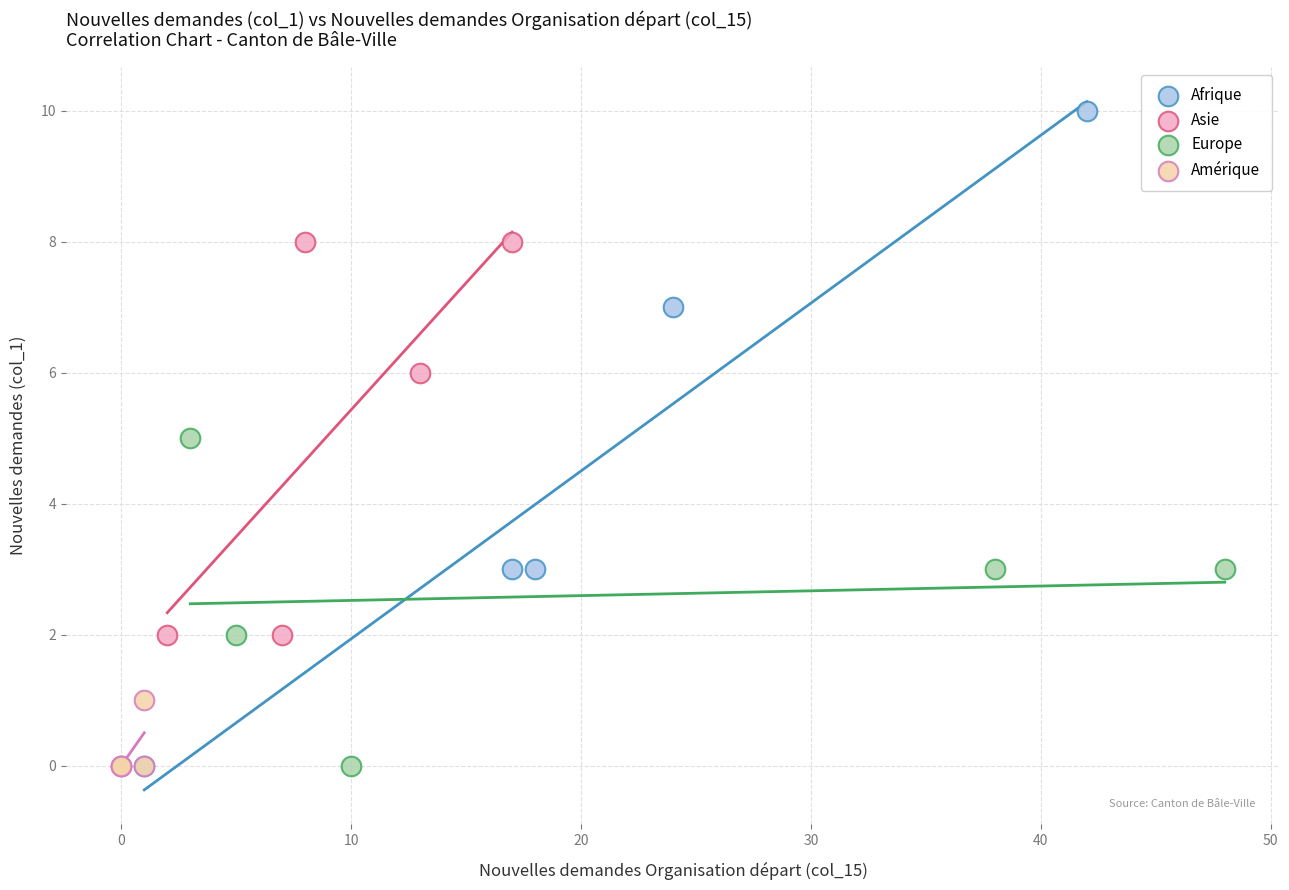

Which series has the widest spread of Y values?

Afrique